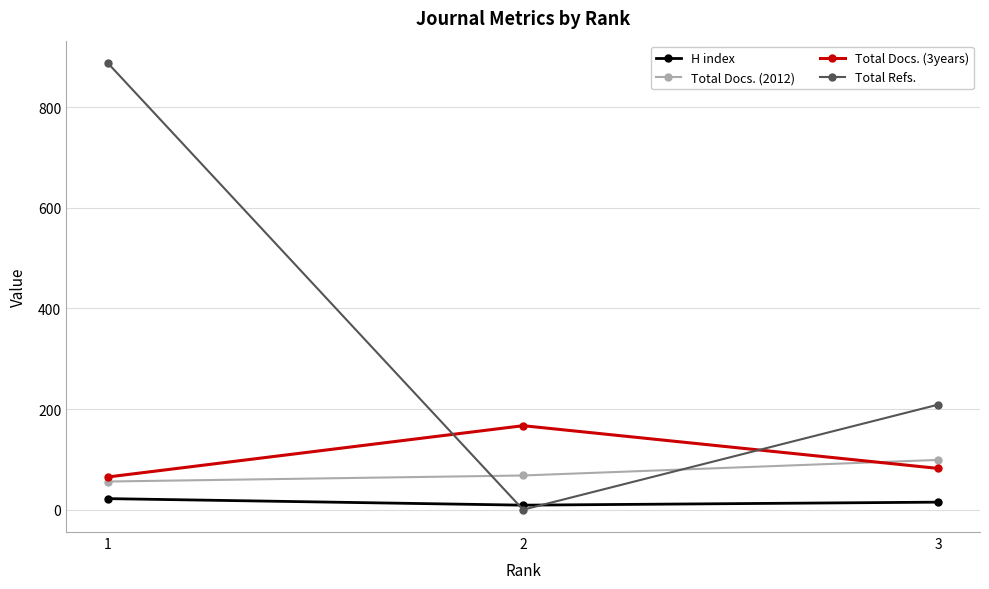

How many data points in Total Docs. (2012) are less than 68?

1